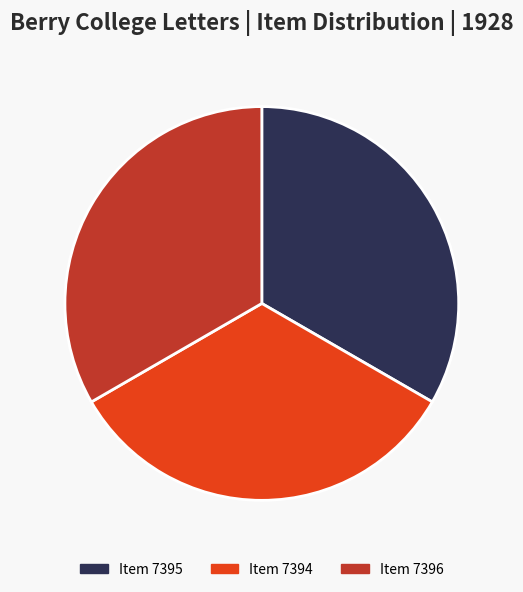

Does any single category account for the majority?

No